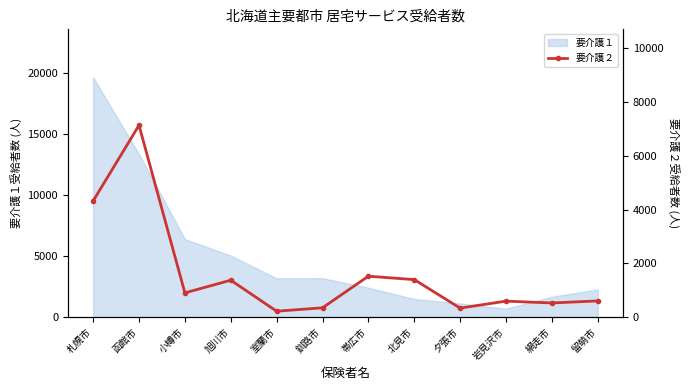

What is the highest value of the 要介護１ series?

19621